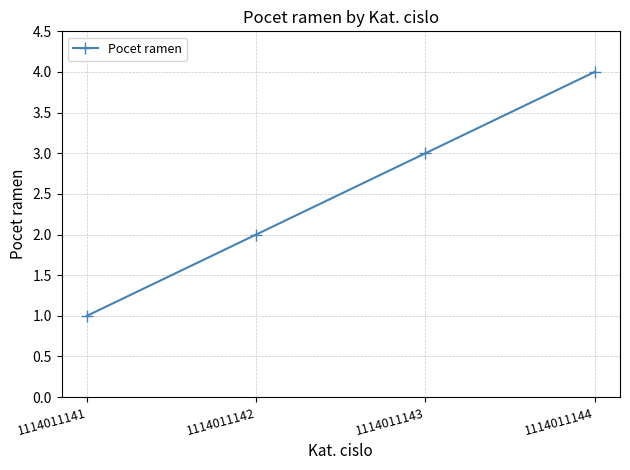

What is the approximate value at 1114011142?

2